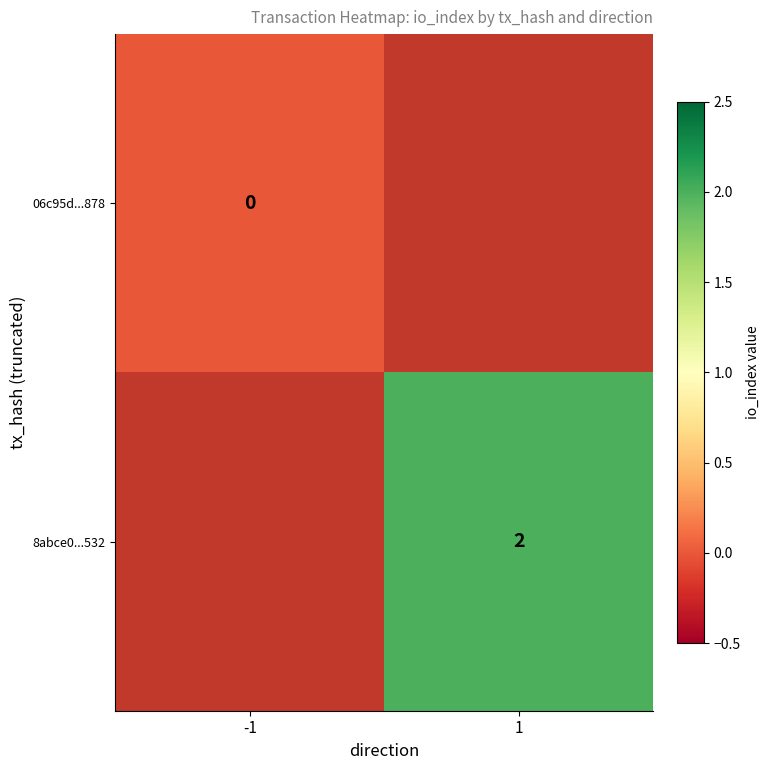

What is the maximum value shown in the chart?

2.0